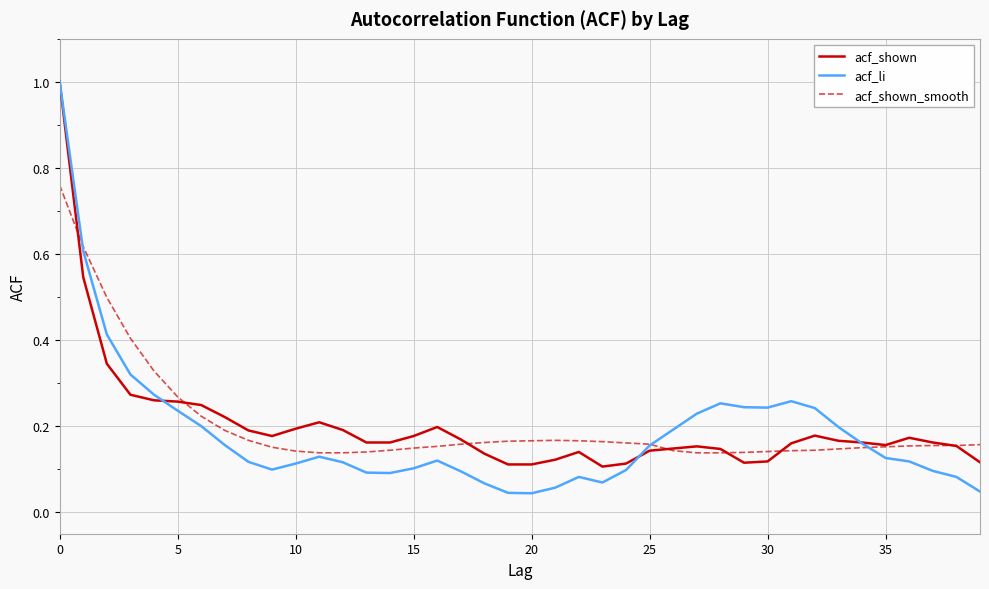

What is the greatest value displayed?

1.0